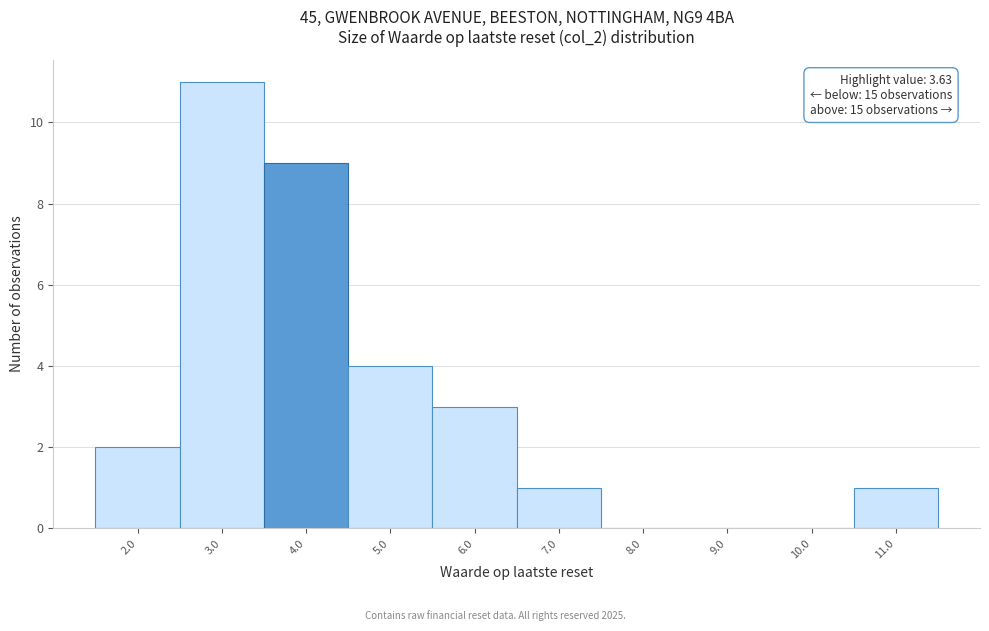

Over which range of the x-axis is the bar tallest?

2.5 to 3.5